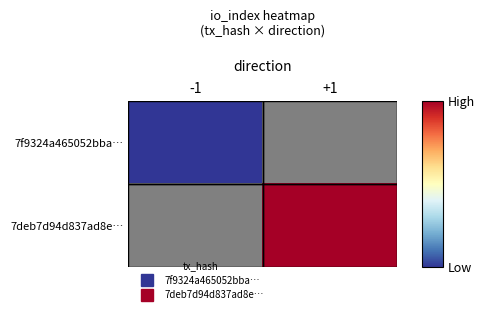

Is the value of 7f9324a465052bba… at +1 greater than the value of 7deb7d94d837ad8e… at -1?

No